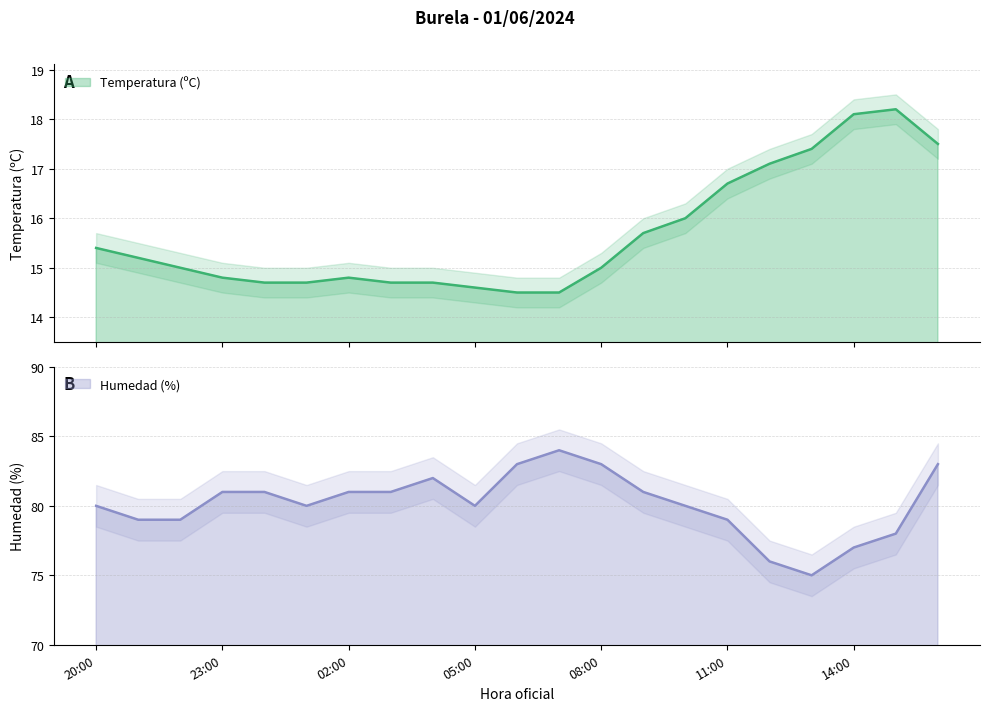

What is the difference between the maximum and minimum values in the Temperatura (ºC) series?

3.7